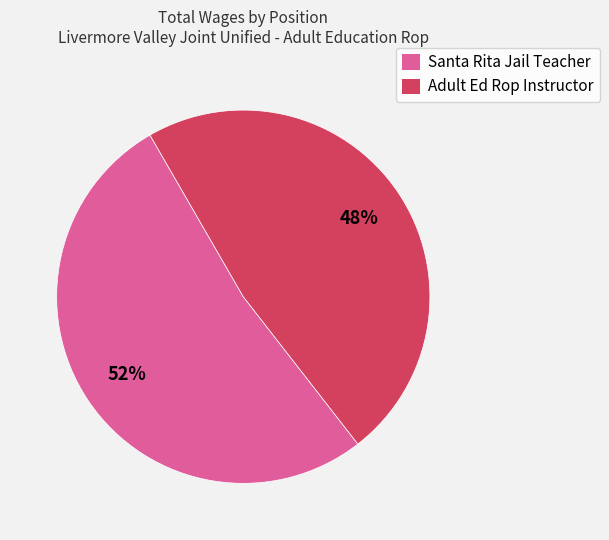

To the nearest percent, what is the difference between the Santa Rita Jail Teacher and Adult Ed Rop Instructor slice percentages?

4%